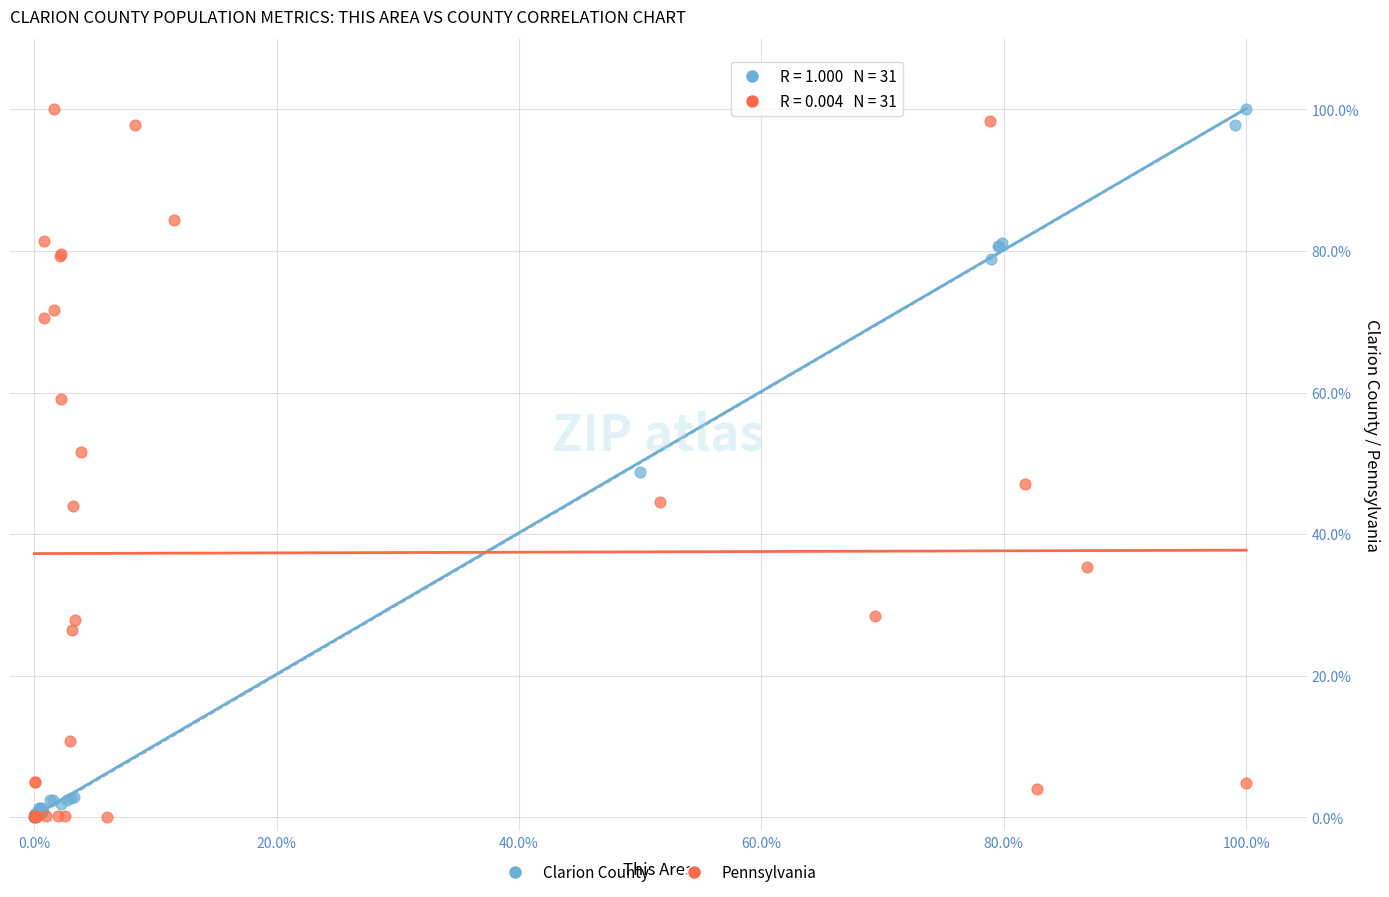

What are all the series names shown in the legend?

Clarion County, Pennsylvania